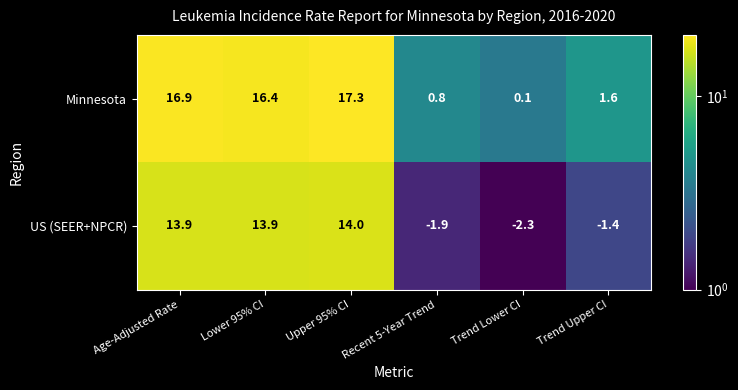

List the series in order of their overall mean, lowest first.

US (SEER+NPCR), Minnesota